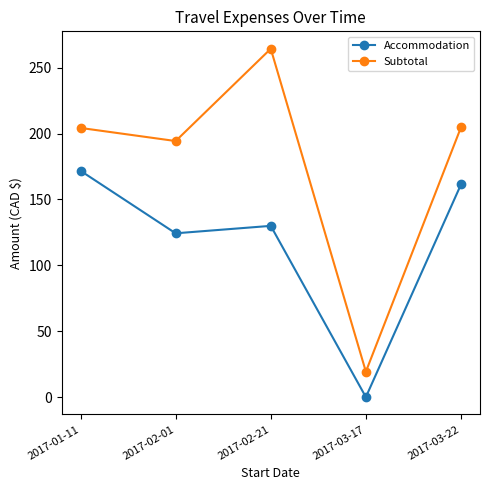

What is the average value of the Accommodation series?

117.5